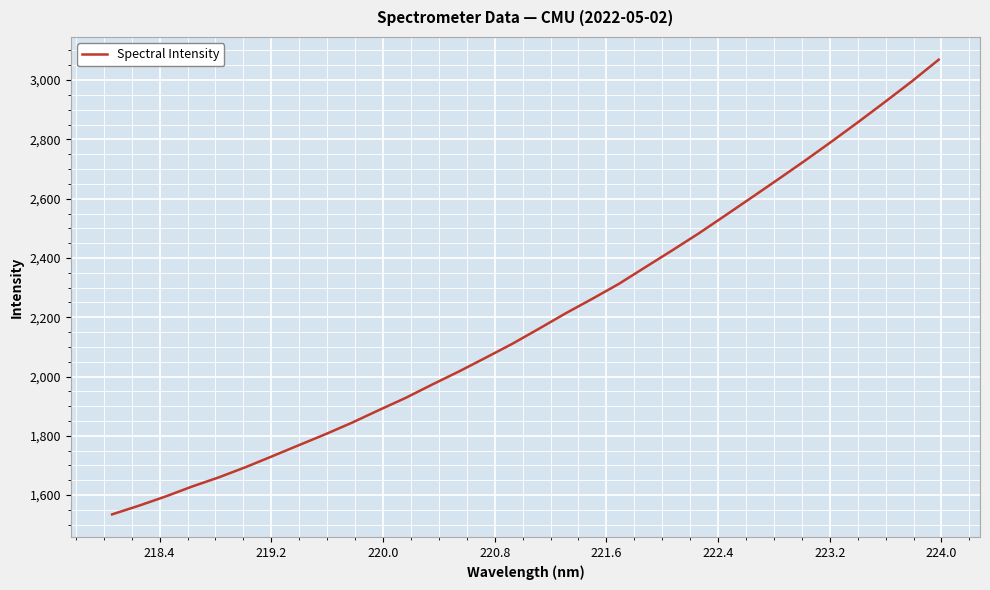

What is the difference between the maximum and minimum values?

1533.8